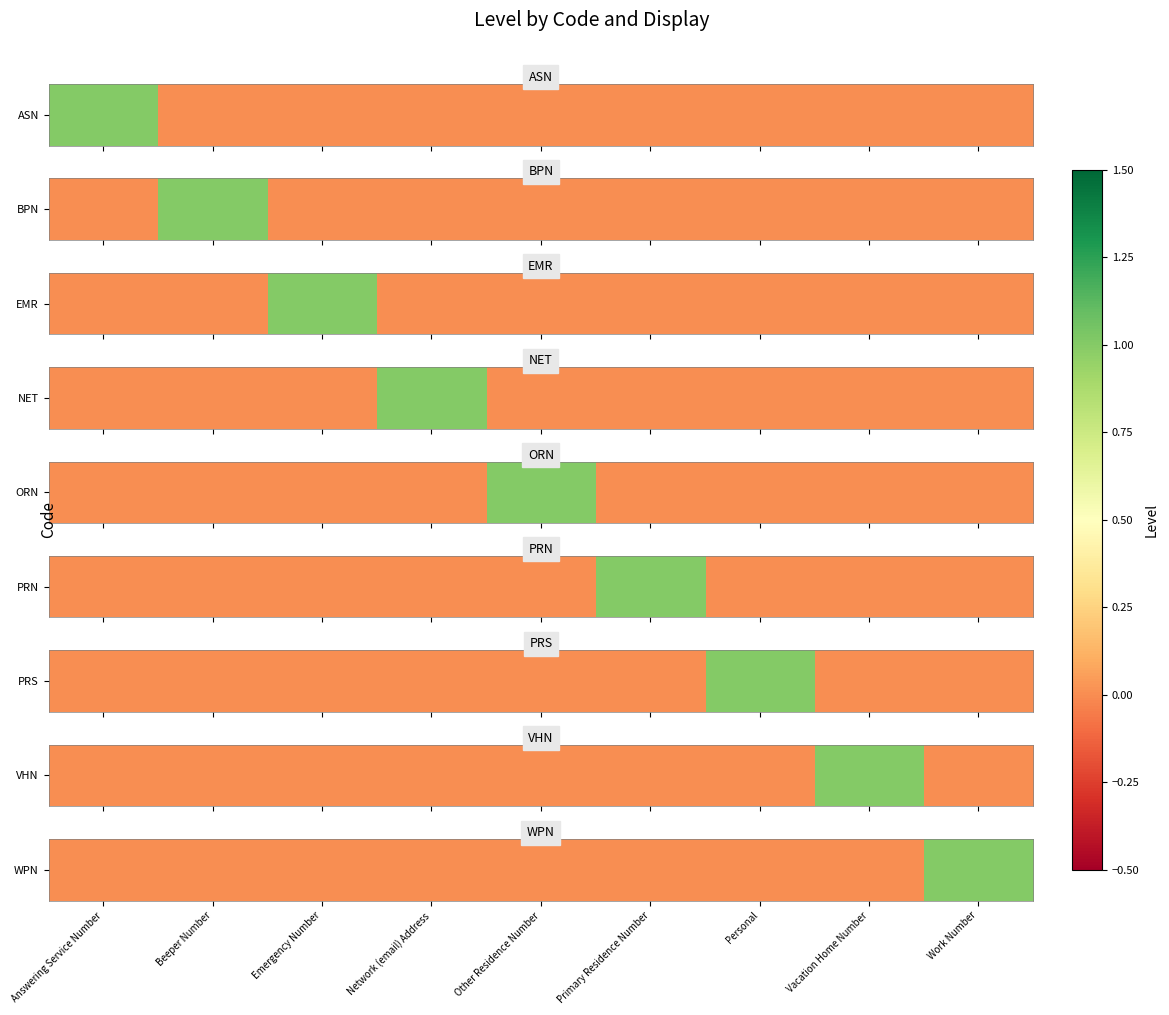

Rank the categories by value from lowest to highest.

Answering Service Number, Beeper Number, Emergency Number, Network (email) Address, Other Residence Number, Primary Residence Number, Personal, Vacation Home Number, Work Number